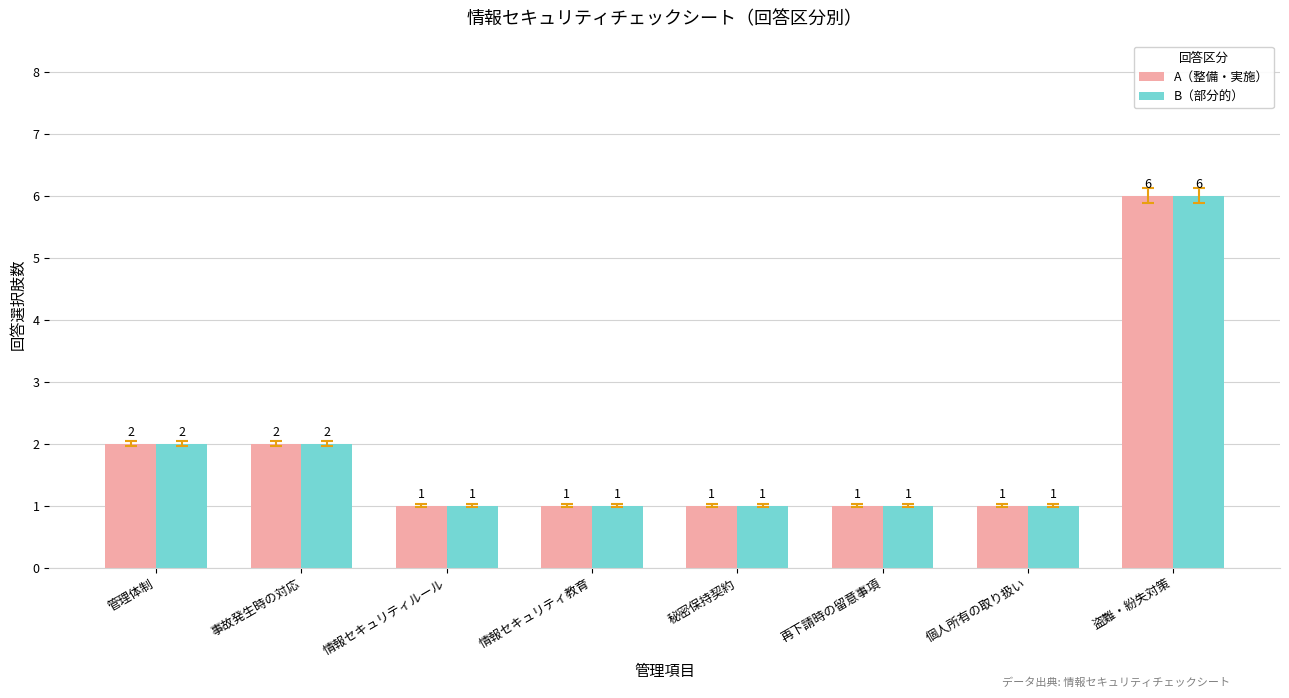

What is the approximate value of A（整備・実施） at 再下請時の留意事項?

1